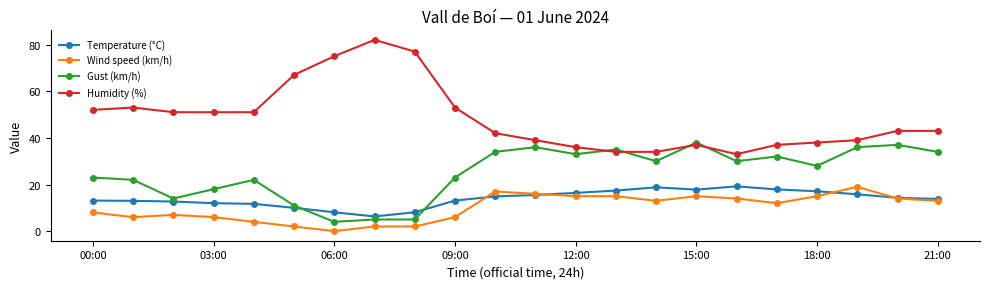

How many categories are shown in the chart?

22